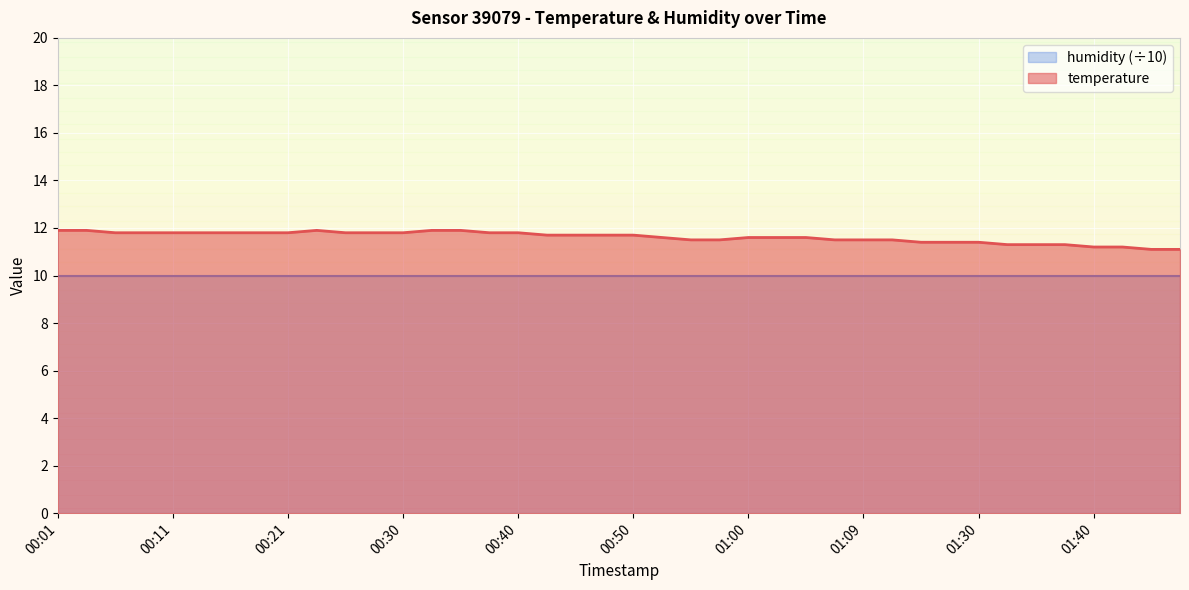

What is the change in value from 00:48 to 00:57?

-0.2